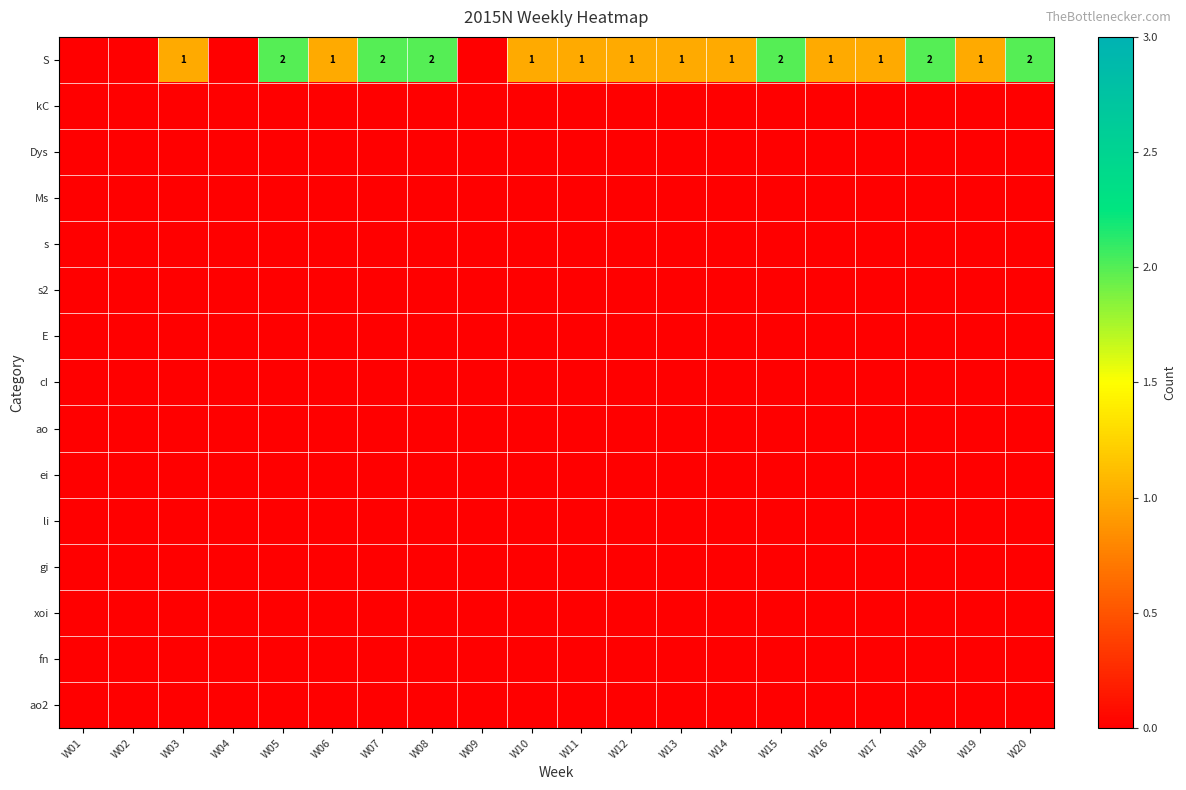

Which category has the highest value in the li series?

W01